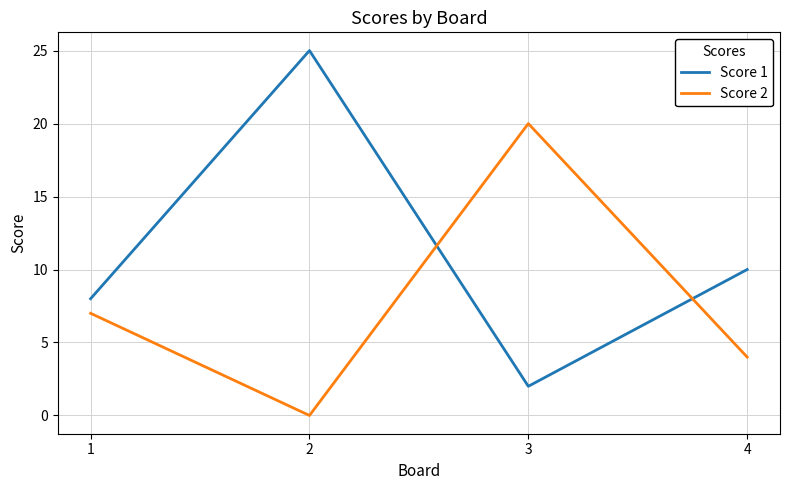

Which series has the largest total across all categories?

Score 1